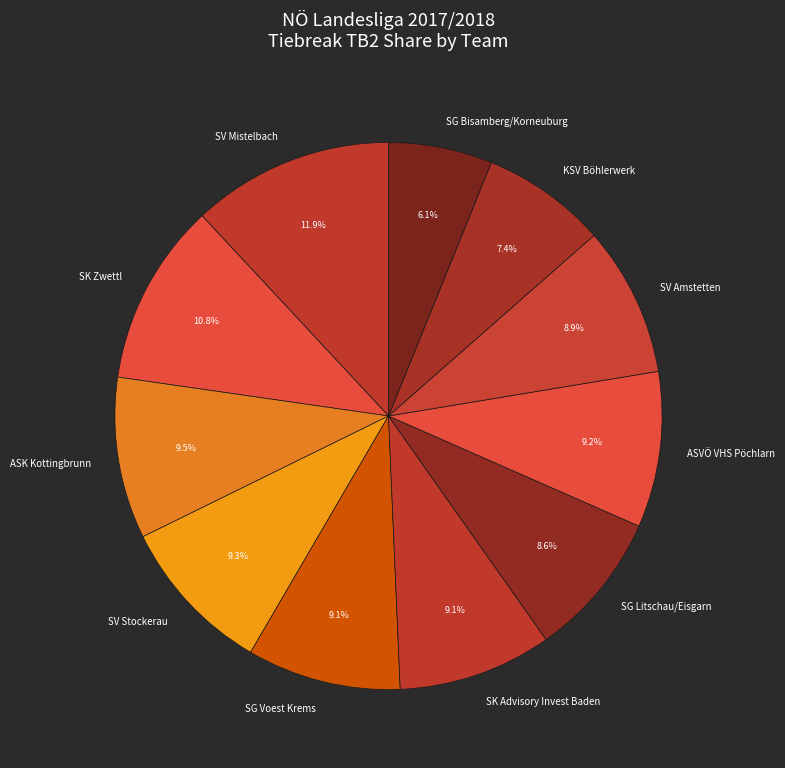

Is there a majority slice in this chart?

No